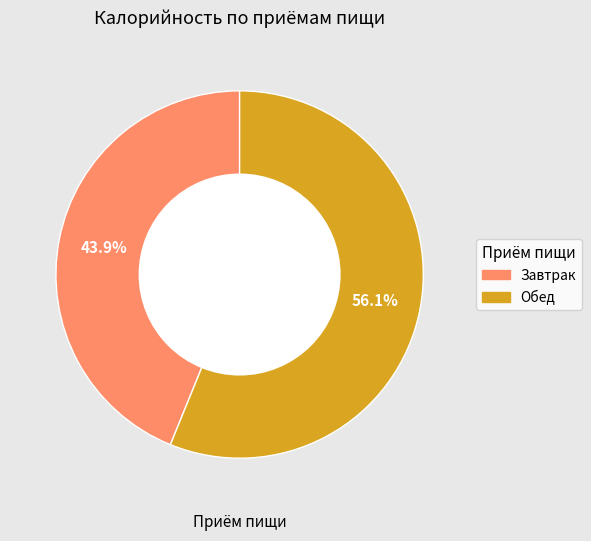

To the nearest percent, what percentage of the pie is Завтрак?

44%